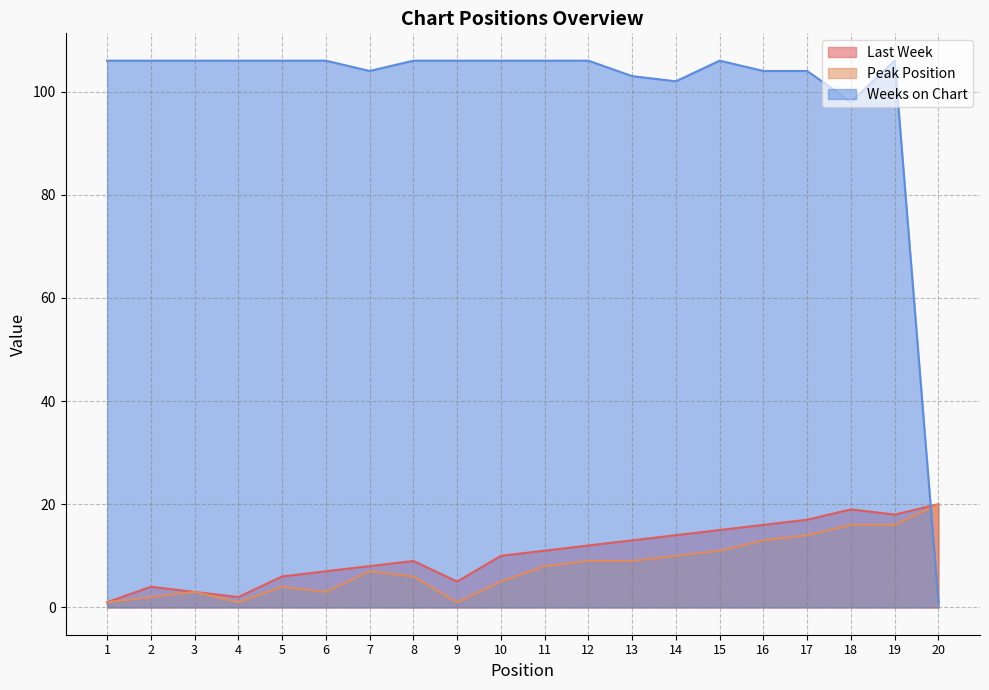

How many interior local valleys does the Weeks on Chart series have?

3